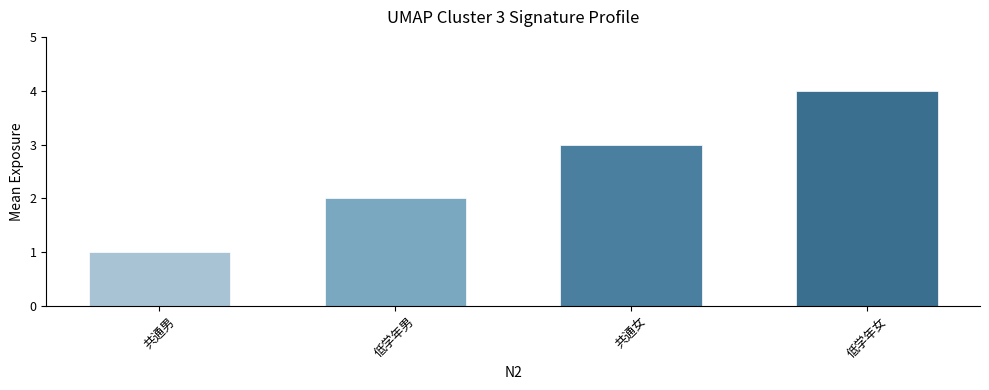

What is the difference between the values at 共通男 and 共通女?

2